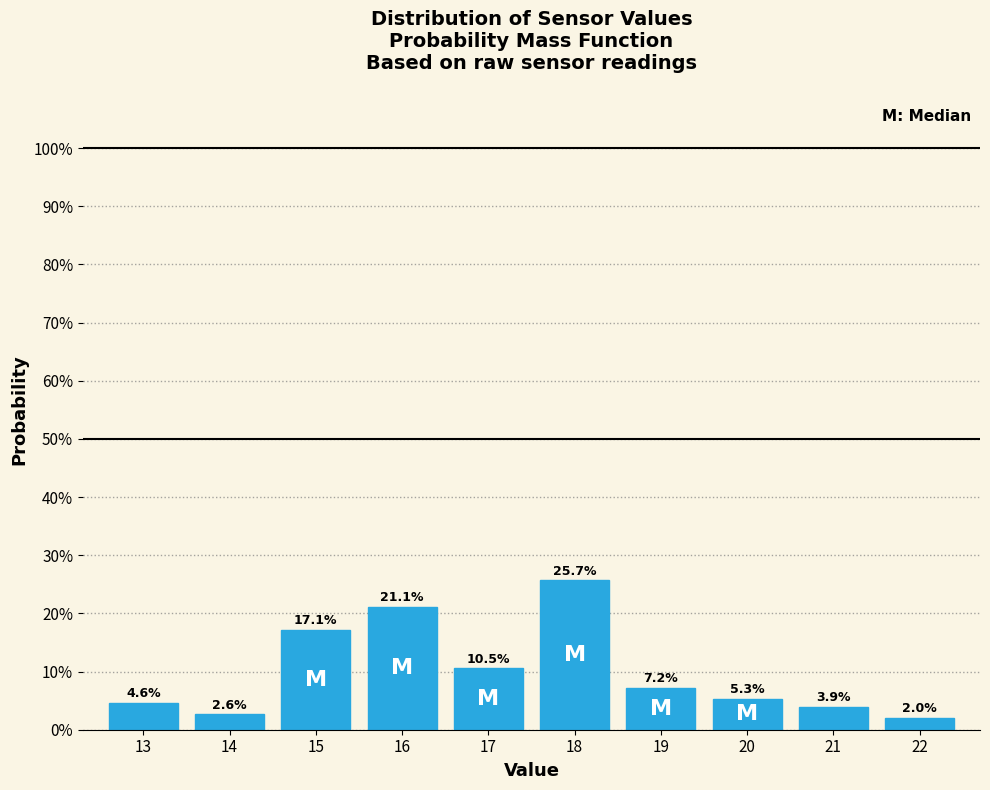

Reading right to left, what are all the values shown in this chart?

2.0	3.9	5.3	7.2	25.7	10.5	21.1	17.1	2.6	4.6